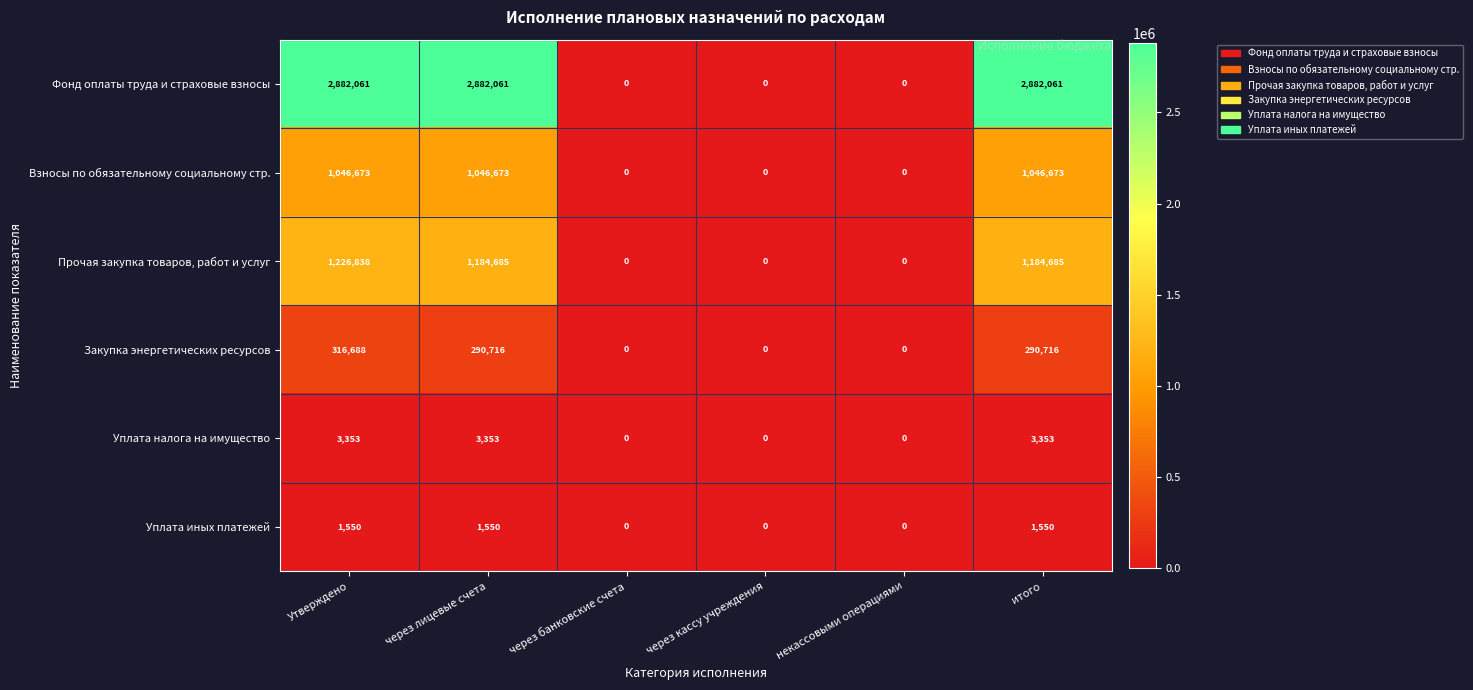

At how many categories does at least one series exceed 2491556?

3